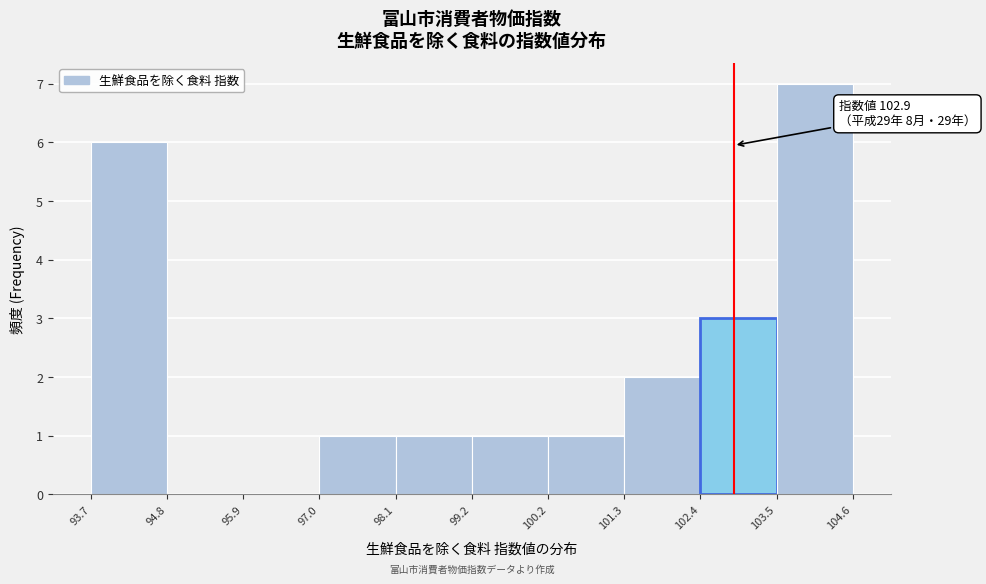

Which range on the x-axis has the tallest bar?

103.5 to 104.6